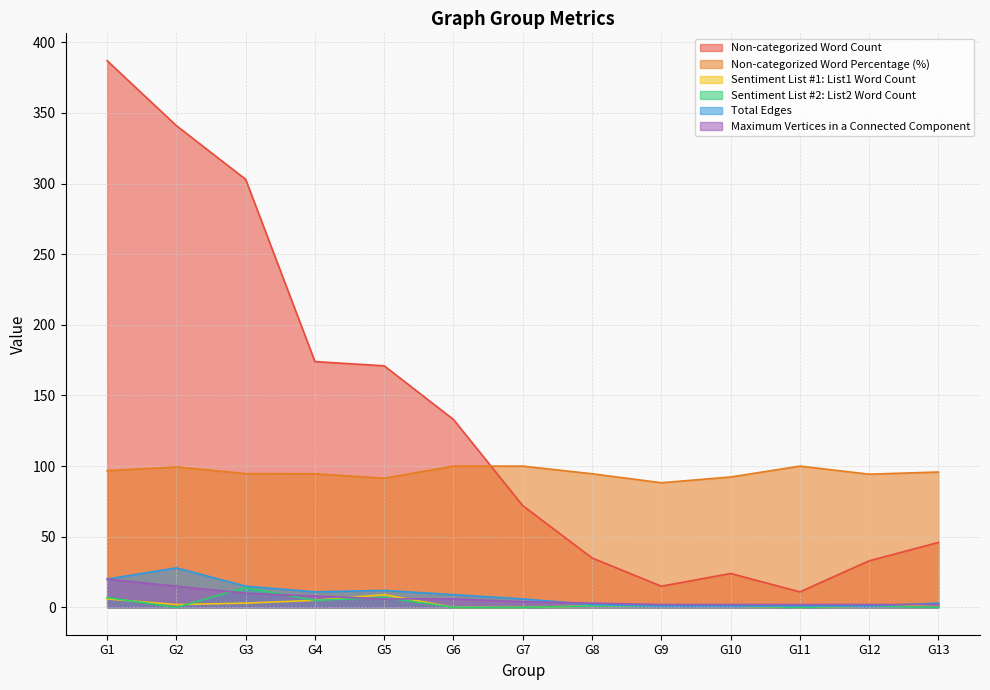

True or false: Non-categorized Word Percentage (%) and Non-categorized Word Count cross at least once.

True